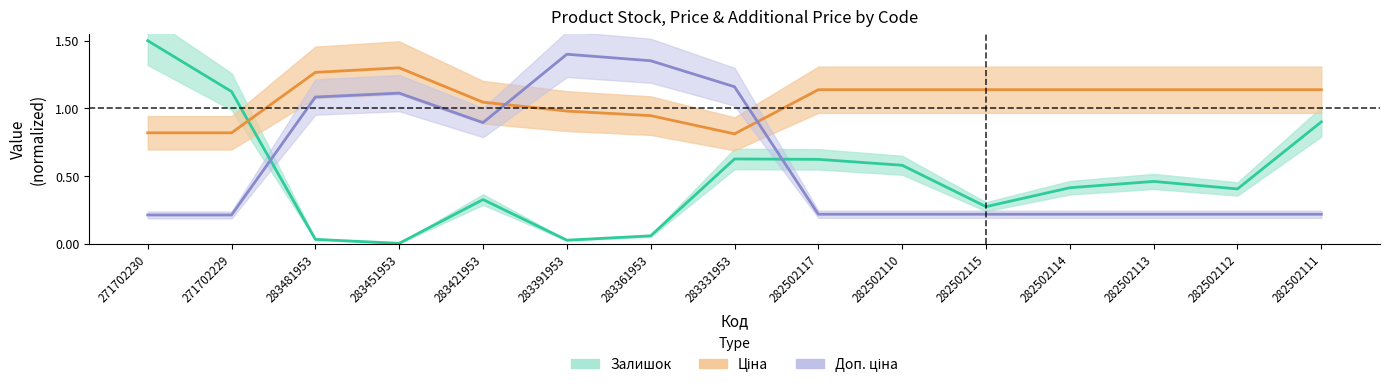

Where is the first local minimum for Доп. ціна?

283421953